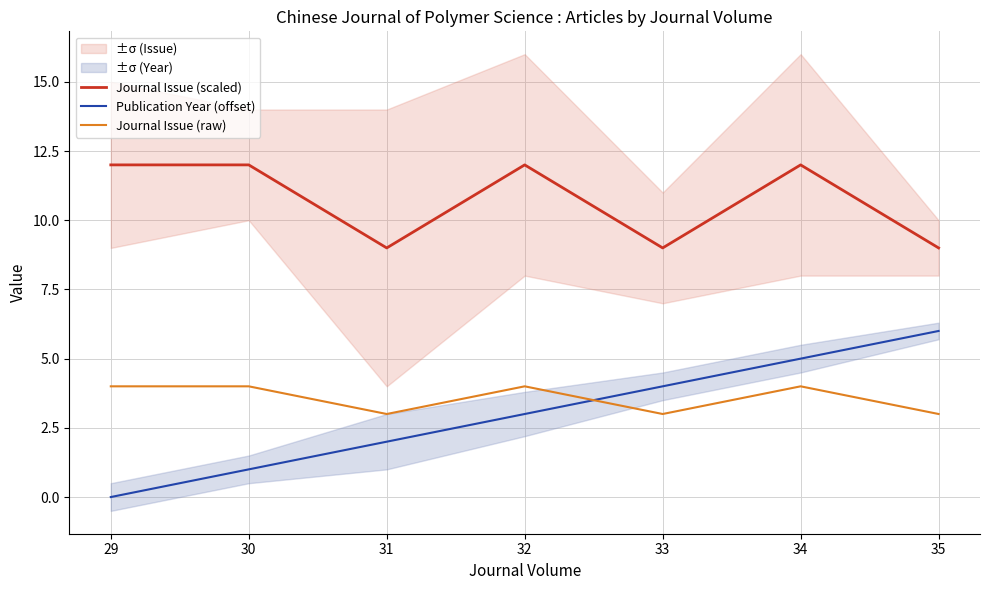

List the labels in order of Journal Issue (raw) value, largest first.

29, 30, 32, 34, 31, 33, 35